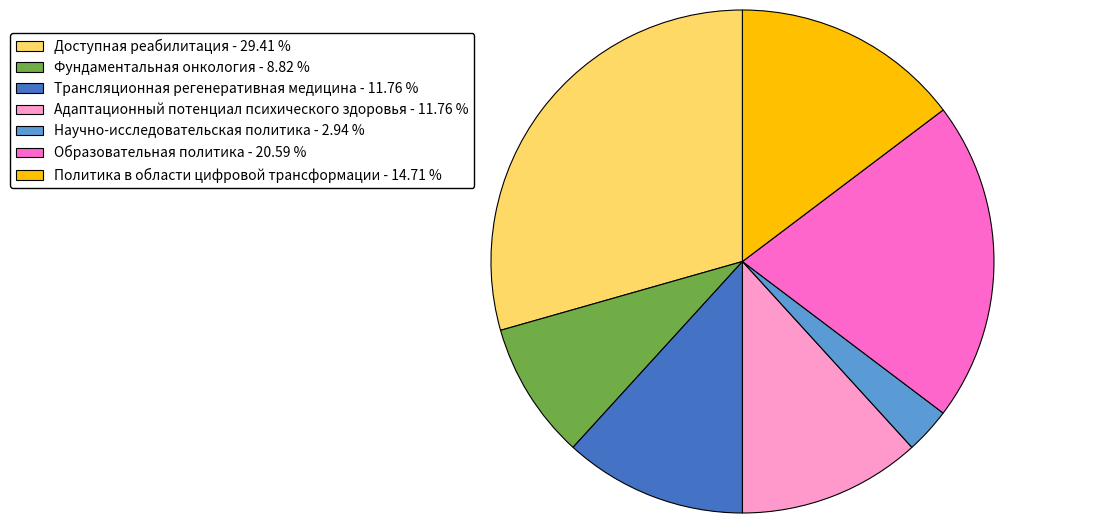

Is Образовательная политика - 20.59 % the majority of the pie?

No